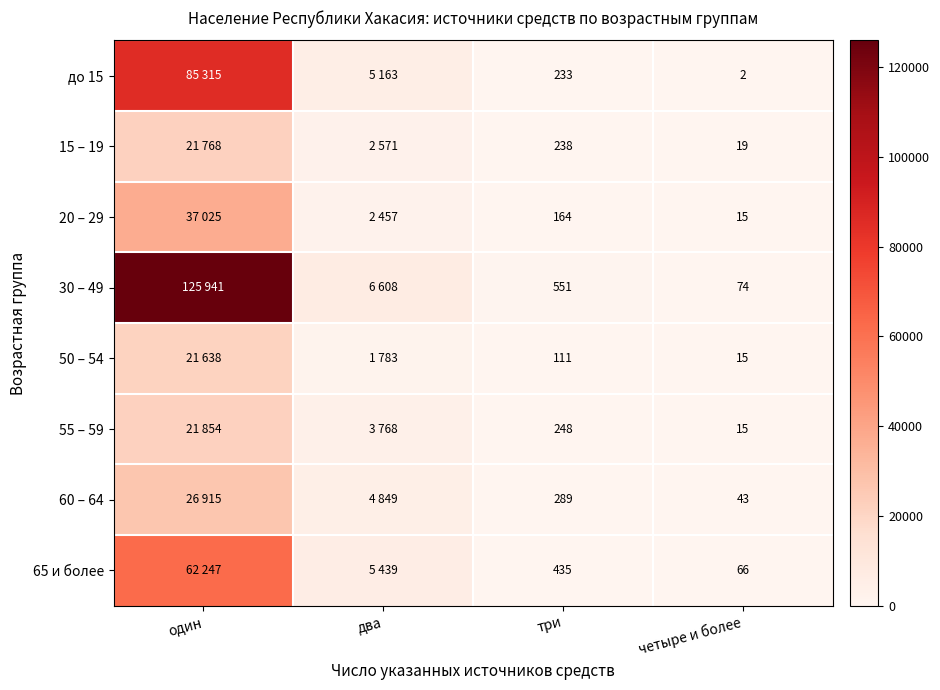

Rank the series at три from highest to lowest value.

30 – 49, 65 и более, 60 – 64, 55 – 59, 15 – 19, до 15, 20 – 29, 50 – 54